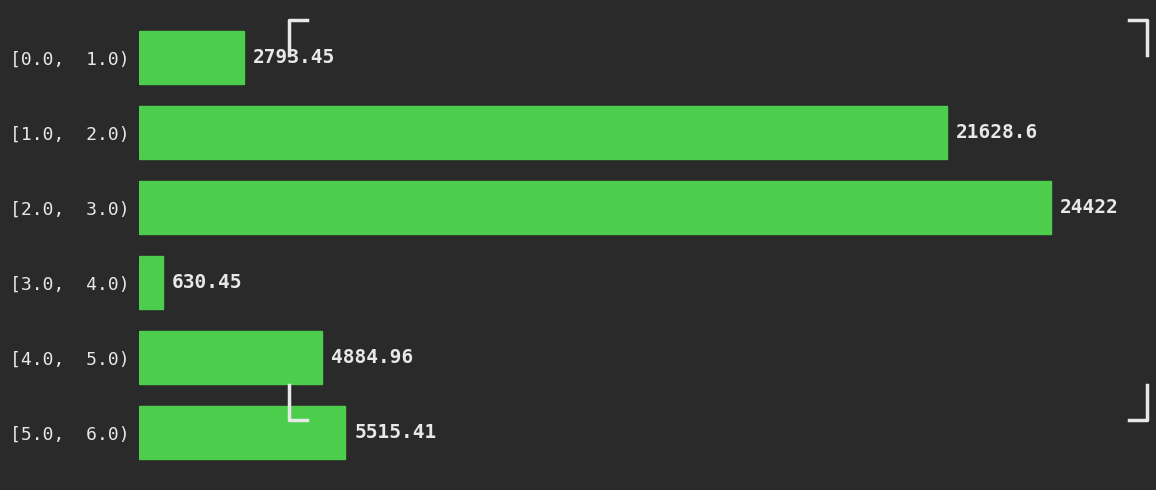

Approximately how many times larger is the value at [5.0,  6.0) compared to [1.0,  2.0)?

0.3